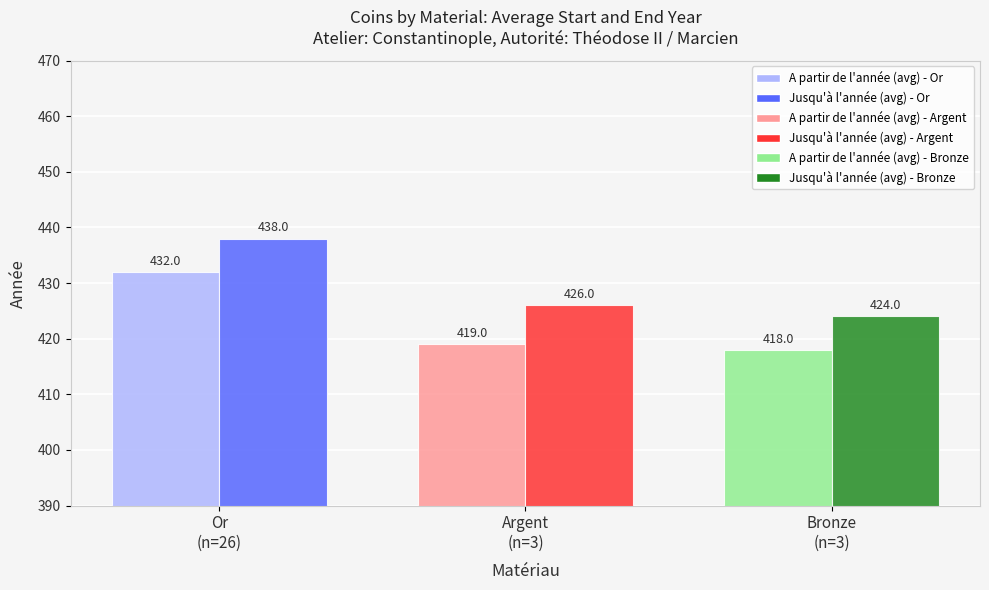

What is the greatest value displayed?

438